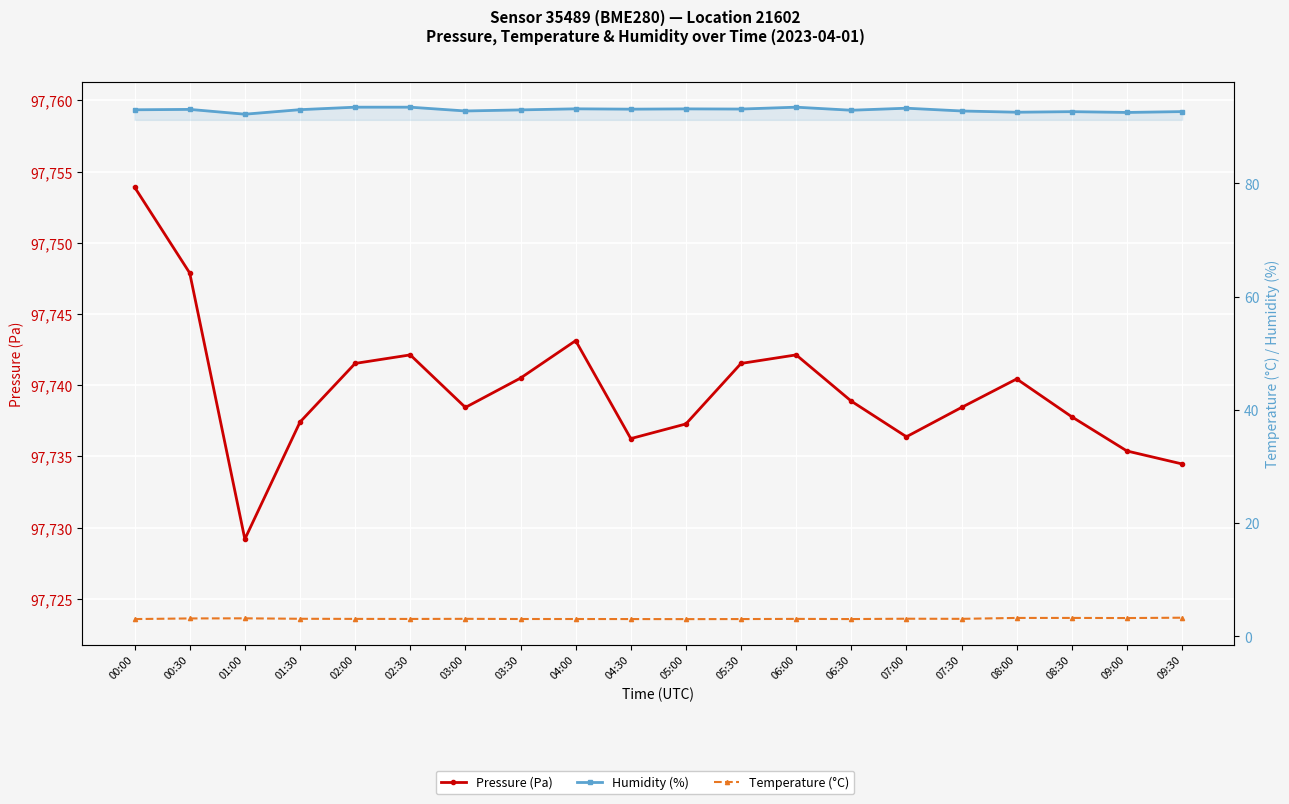

List the labels in order of Humidity (%) value, smallest first.

01:00, 09:00, 08:00, 08:30, 09:30, 03:00, 07:30, 06:30, 03:30, 00:00, 01:30, 00:30, 04:30, 05:30, 05:00, 04:00, 07:00, 02:00, 02:30, 06:00